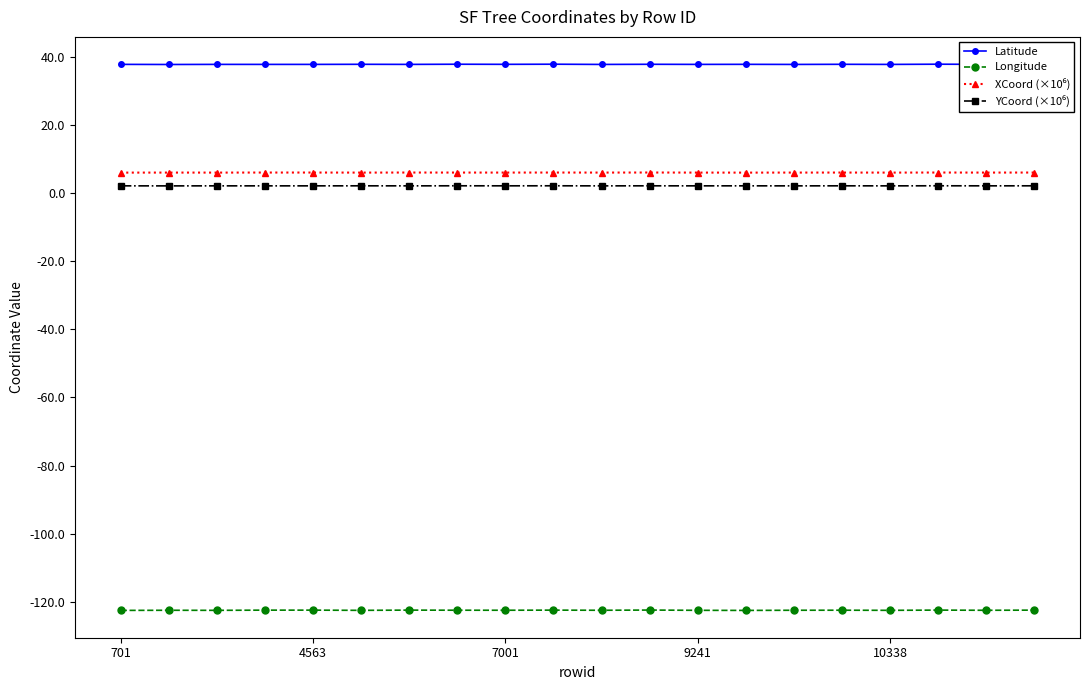

Which series has the largest total across all categories?

Latitude